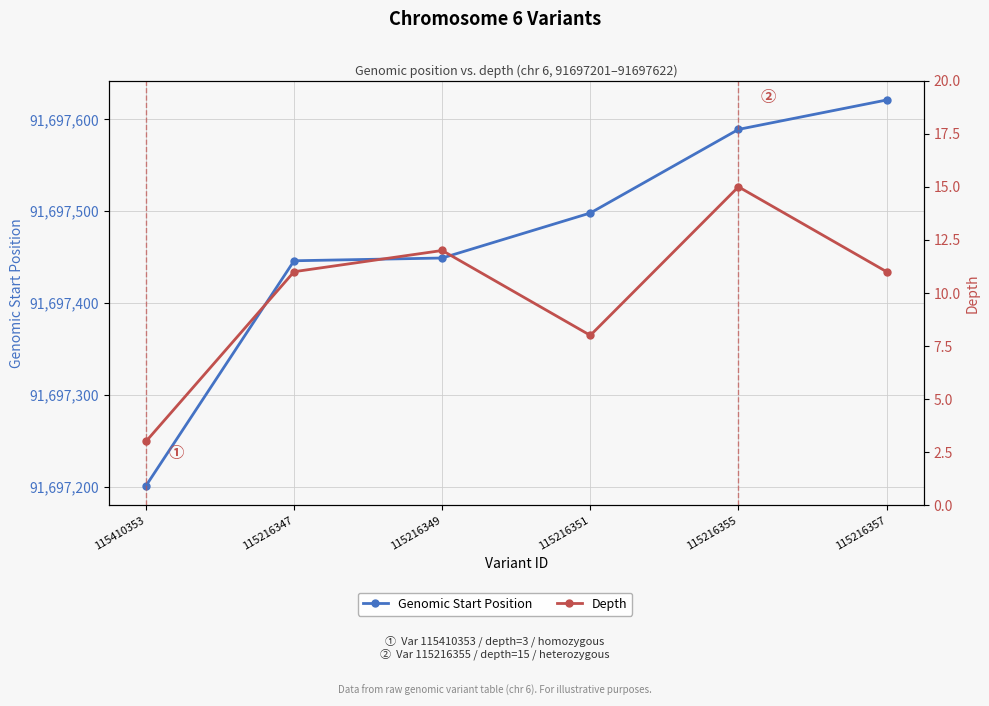

What value does the Genomic Start Position series have at 115216357, to the nearest 10?

91697620